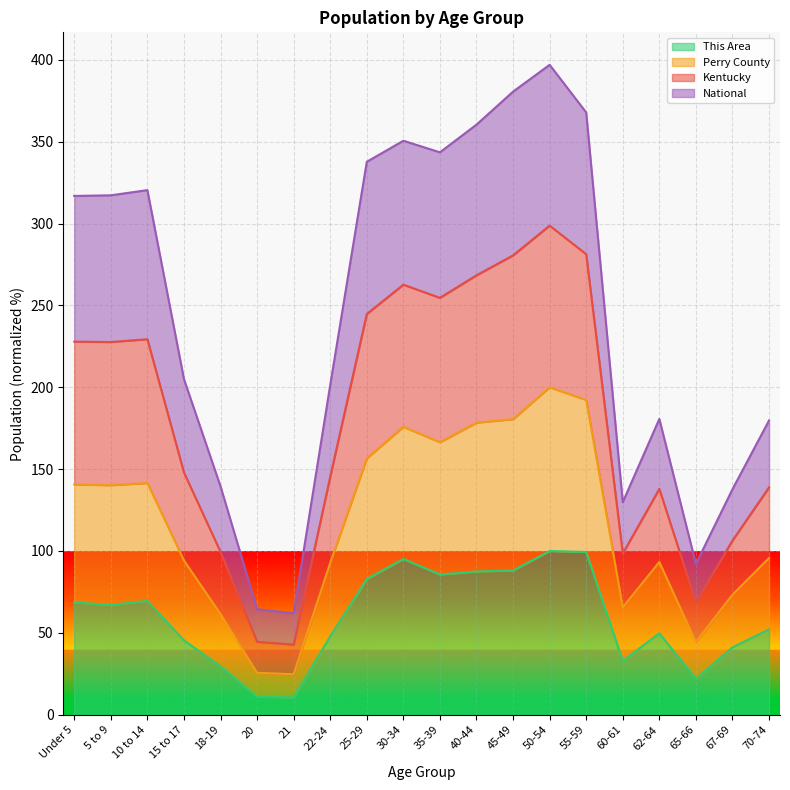

What is the label of the 11th point from the left?

35-39